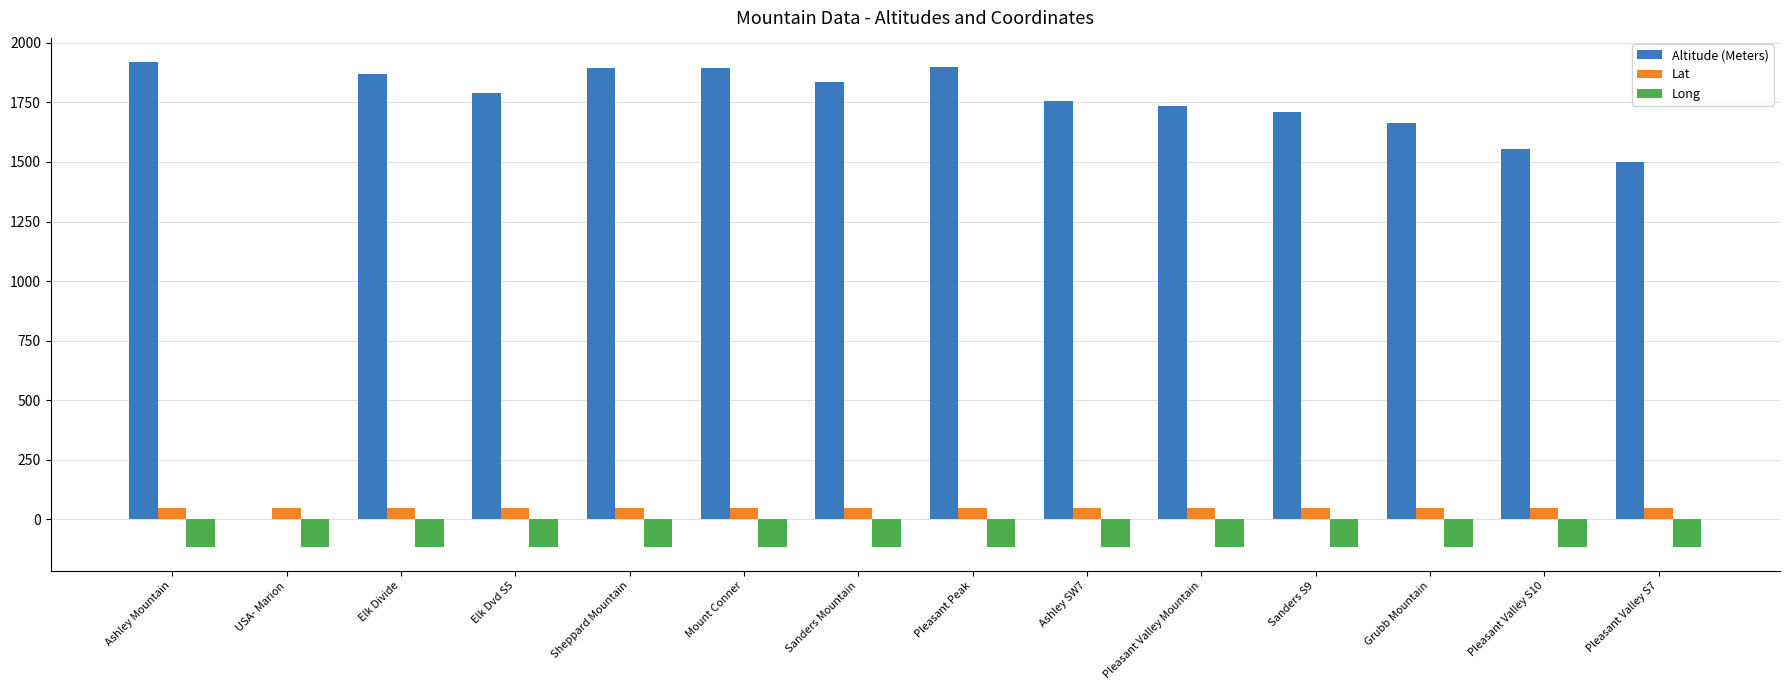

Is the value of Lat at Pleasant Valley S7 greater than the value of Long at Mount Conner?

Yes